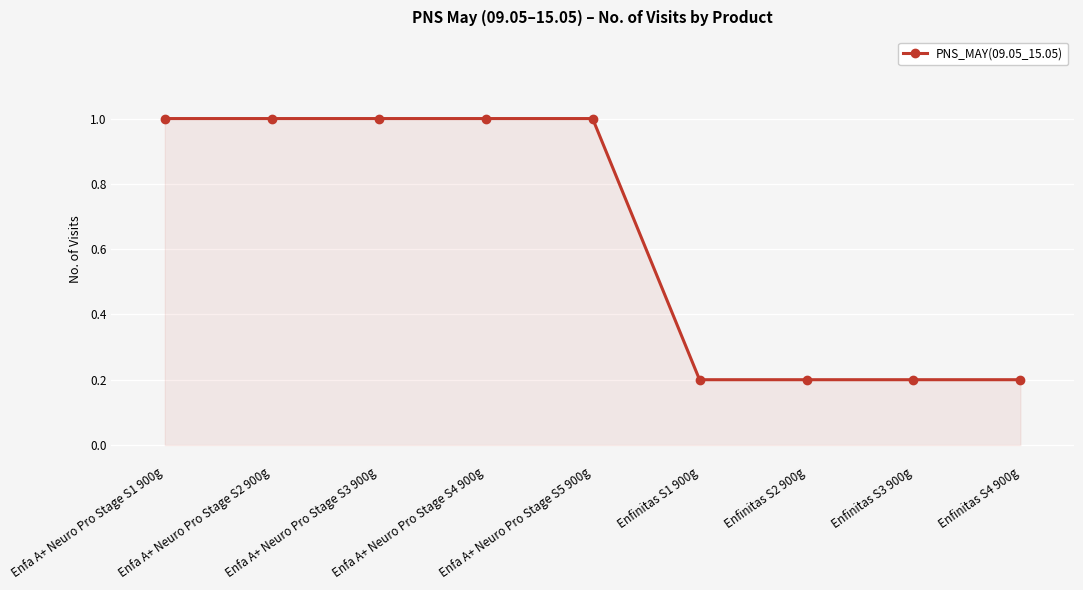

What is the smallest value displayed?

0.2